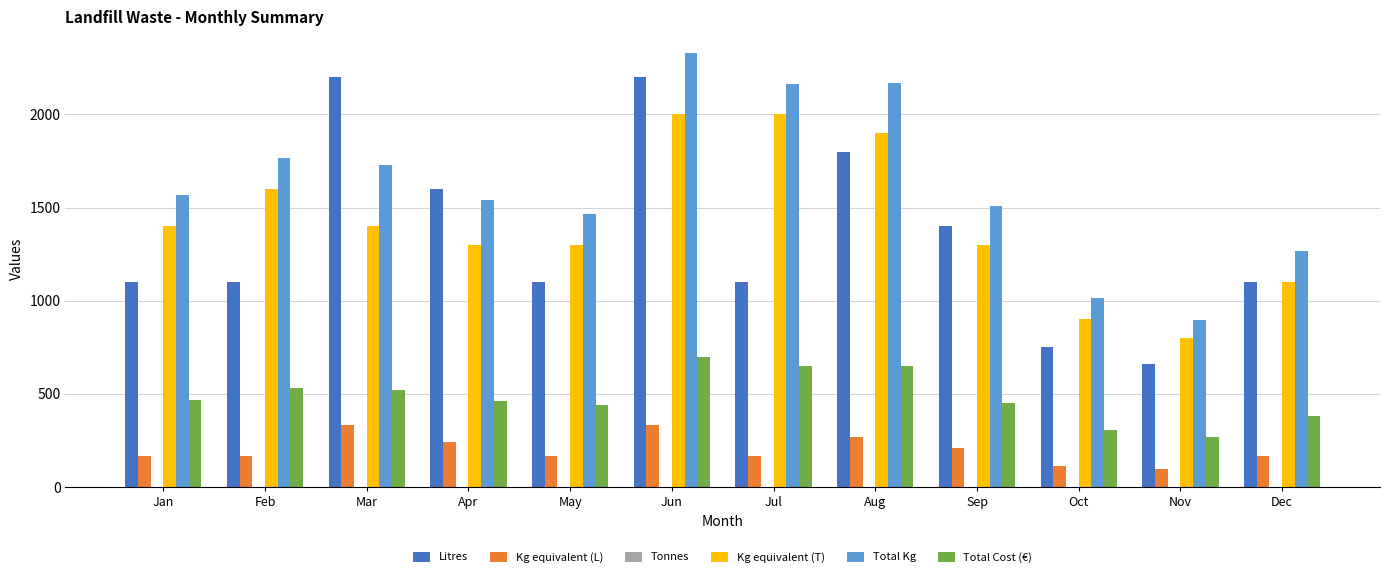

Which series has the largest total across all categories?

Total Kg